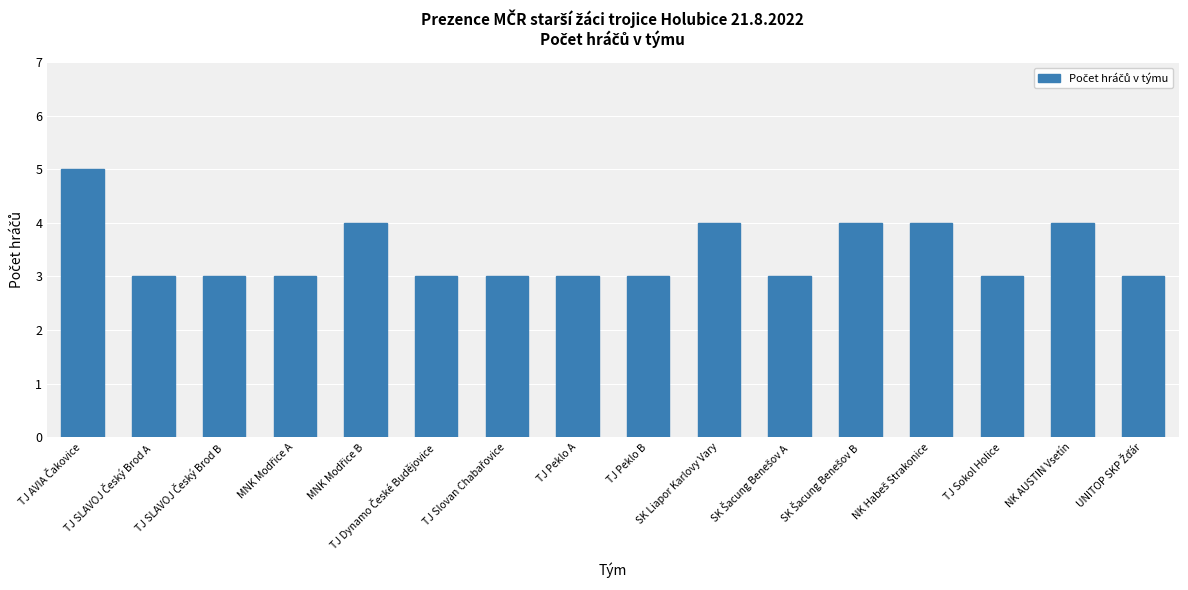

What position from the right is TJ Sokol Holice?

3